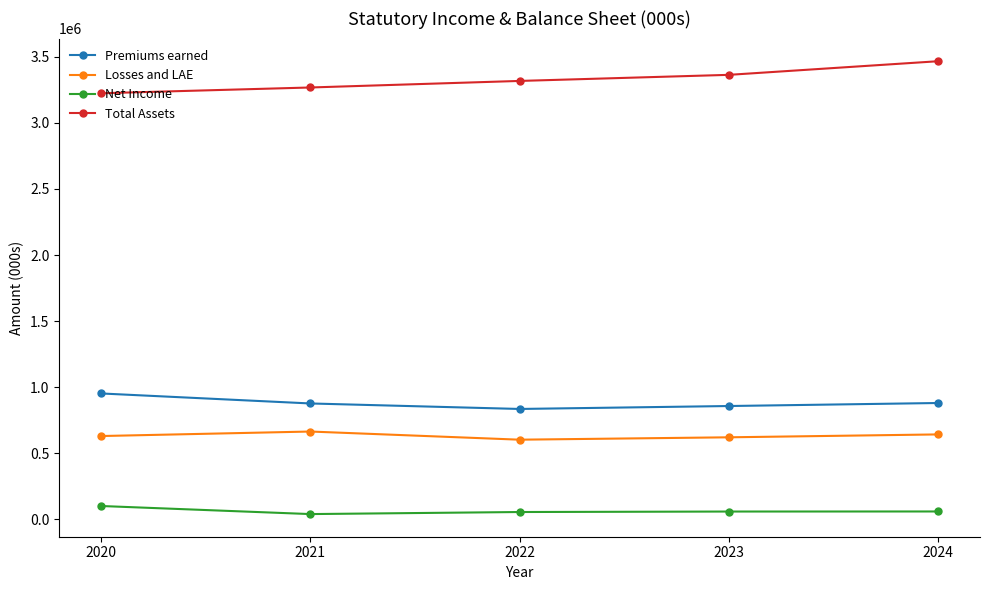

At which category does Losses and LAE reach its first local peak?

2021